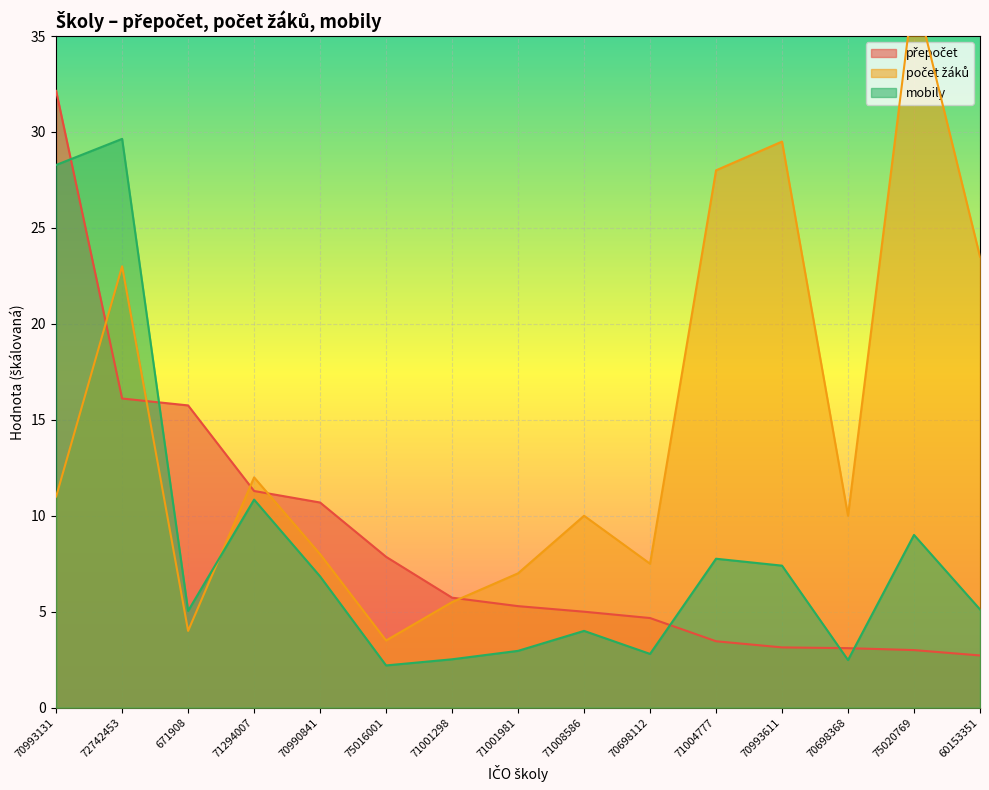

What is the sum of the přepočet values at 671908 and 60153351?

18.5